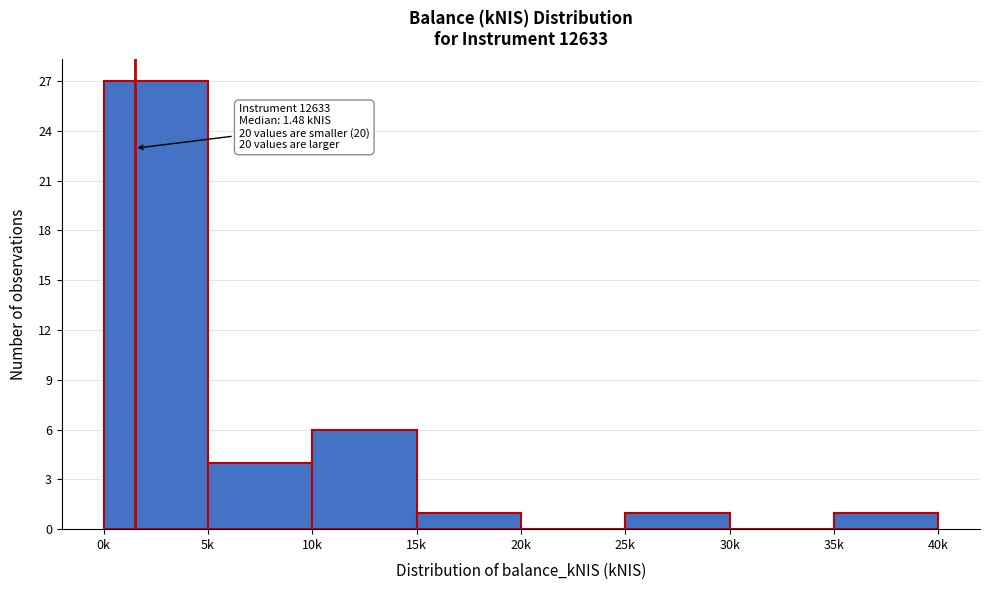

Reading left to right, transcribe all the data shown in this chart.

0k=27	5k=4	10k=6	15k=1	20k=0	25k=1	30k=0	35k=1